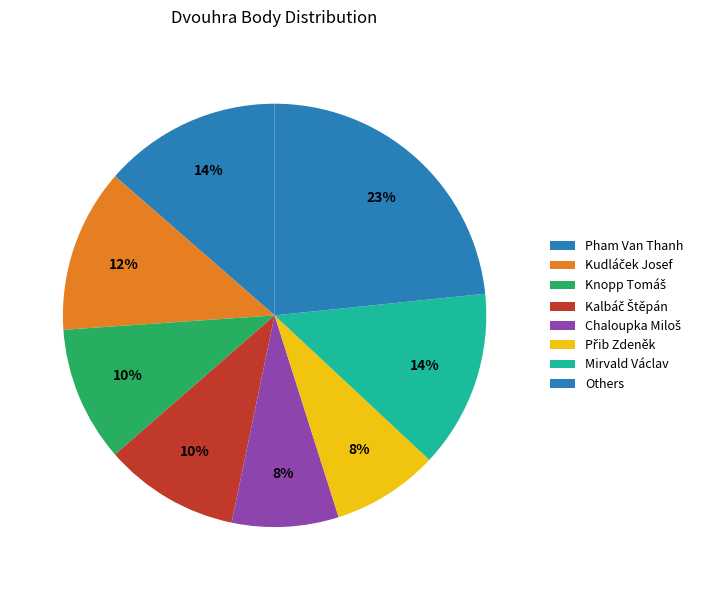

How many slices are in this pie chart?

8